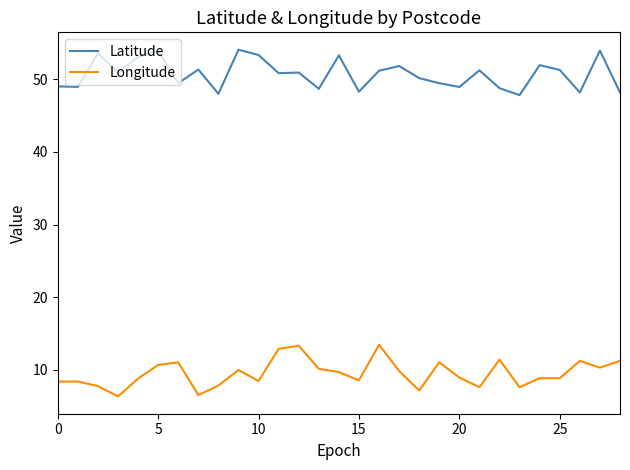

What is the highest value of the Latitude series?

54.1